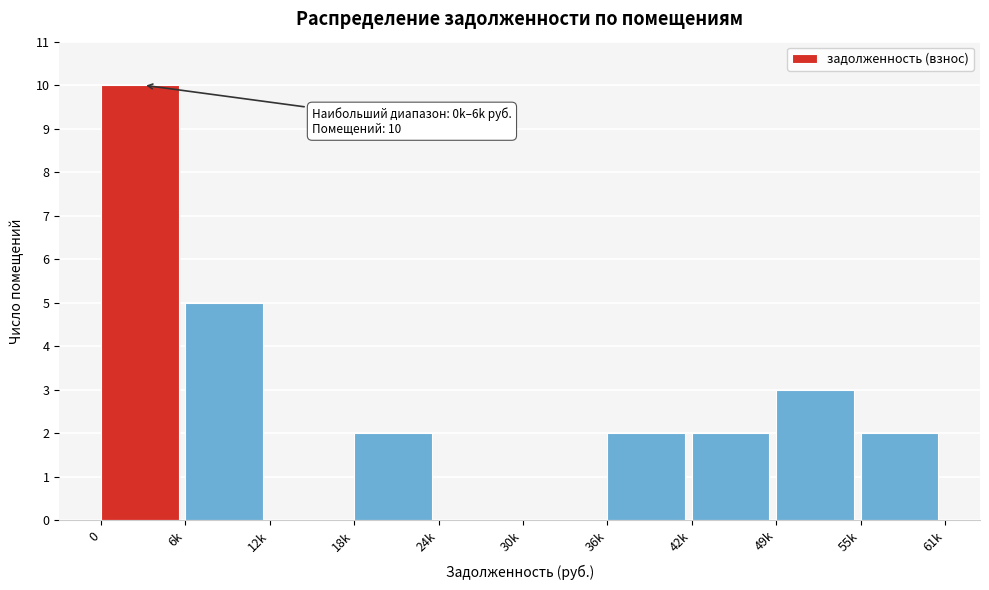

Reading left to right, list all the values displayed in this chart.

0=10	6k=5	12k=0	18k=2	24k=0	30k=0	36k=2	42k=2	49k=3	55k=2